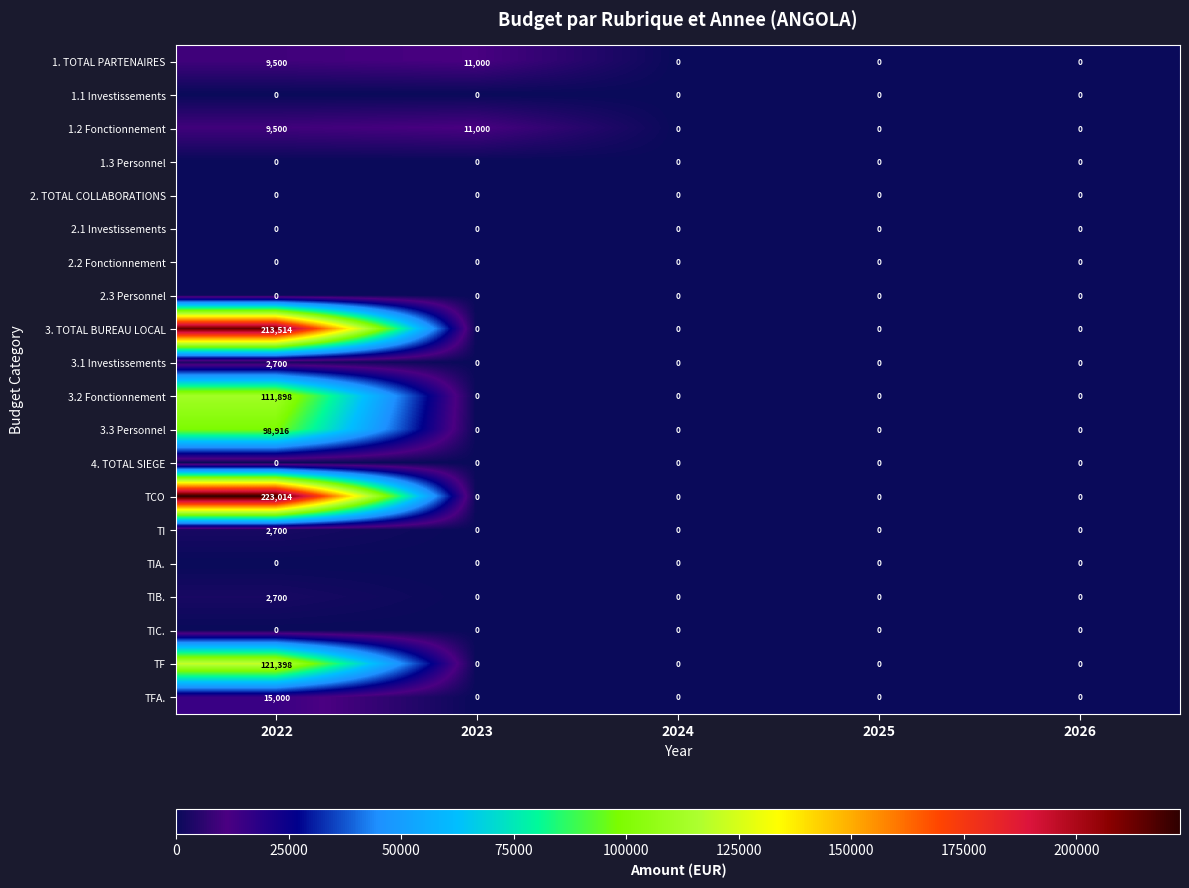

At which category is the sum across all series the highest?

2022